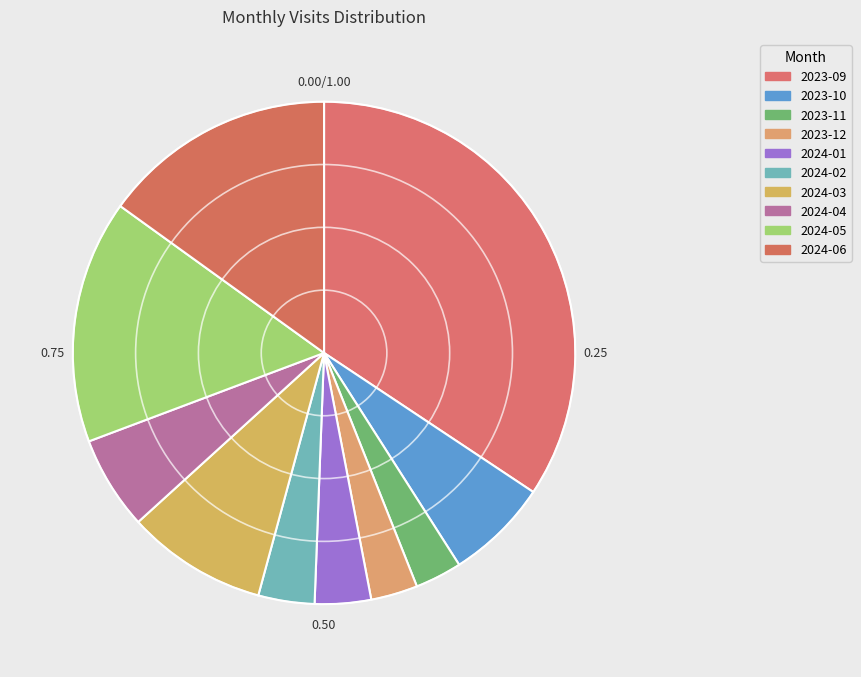

What percentage is the 2024-04 slice, to the nearest percent?

6%